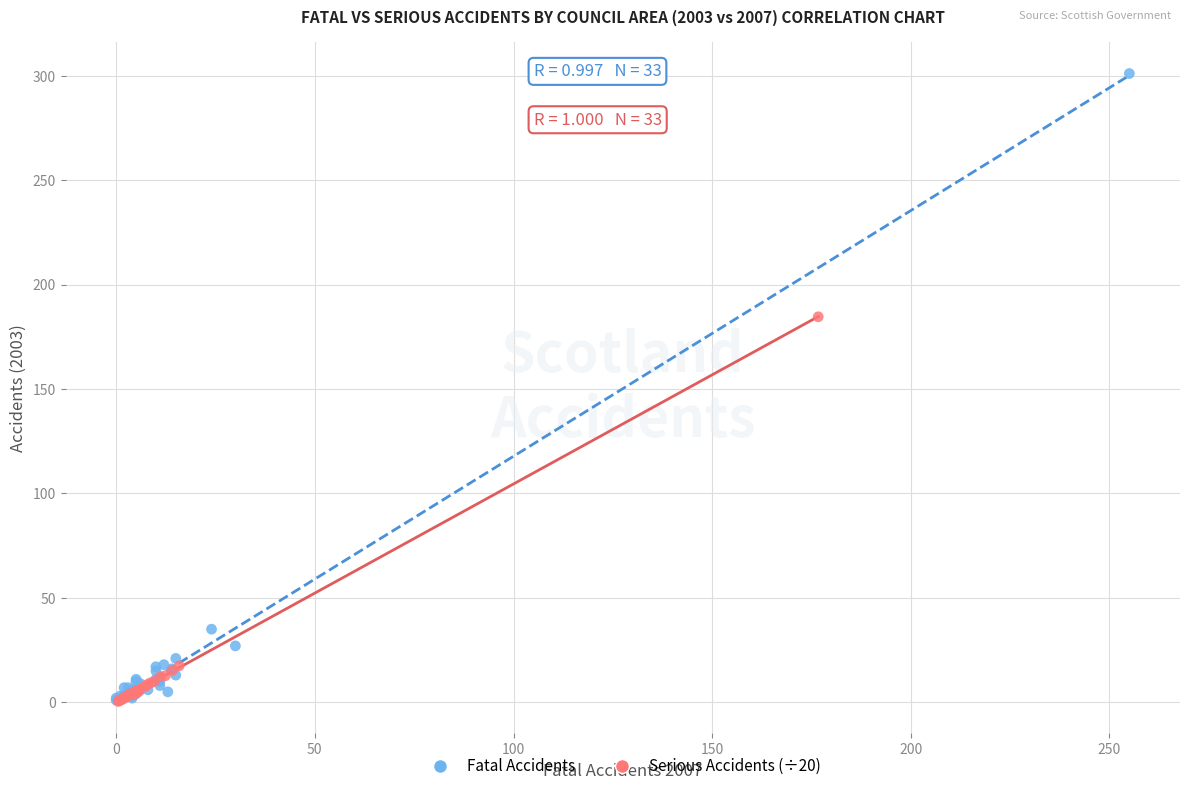

Which series has the widest spread of Y values?

Fatal Accidents